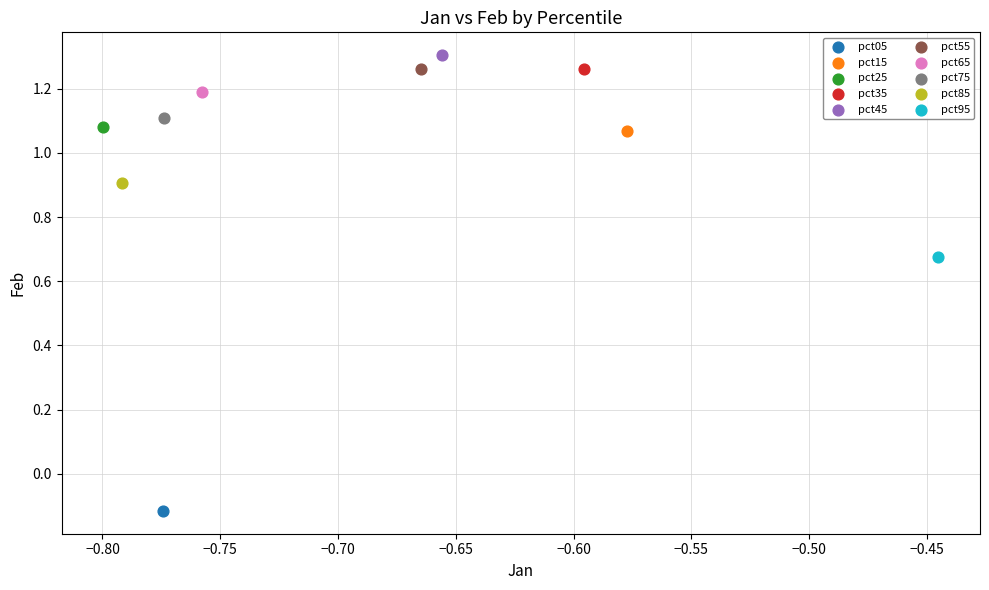

Which series reaches the minimum Y coordinate?

pct05